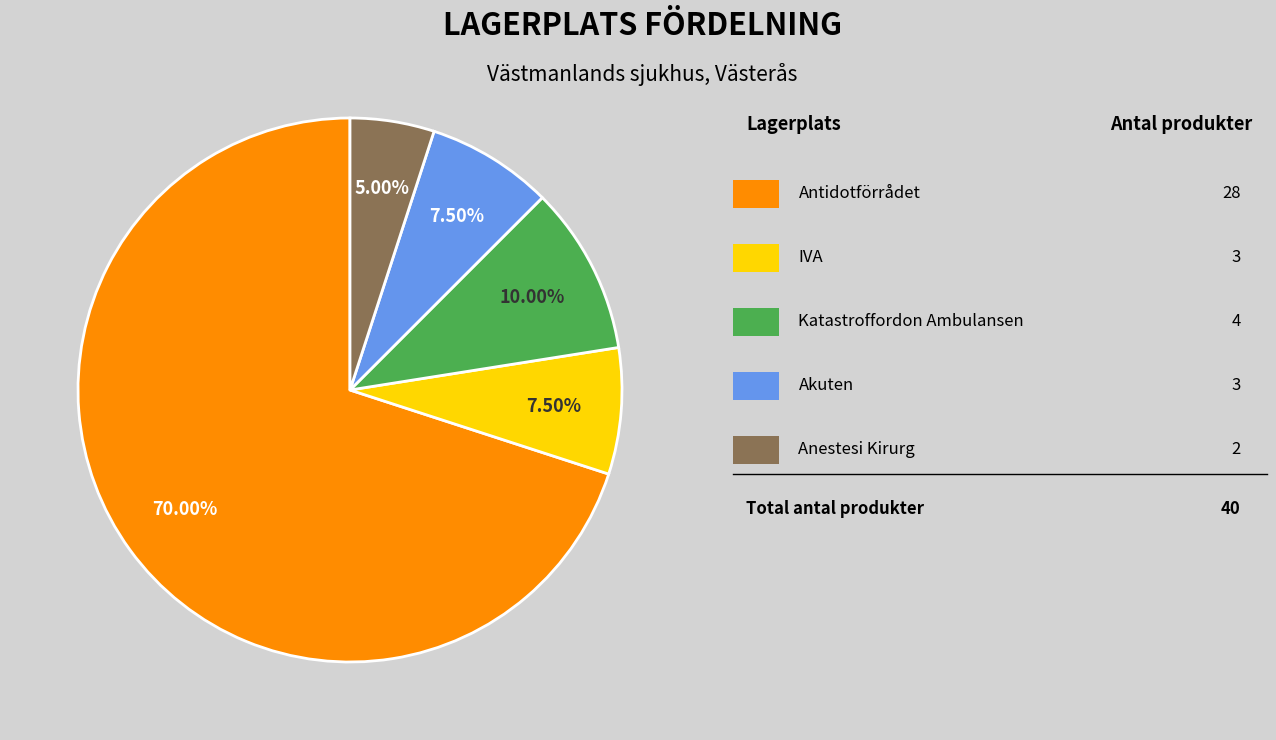

How many slices are in this pie chart?

5